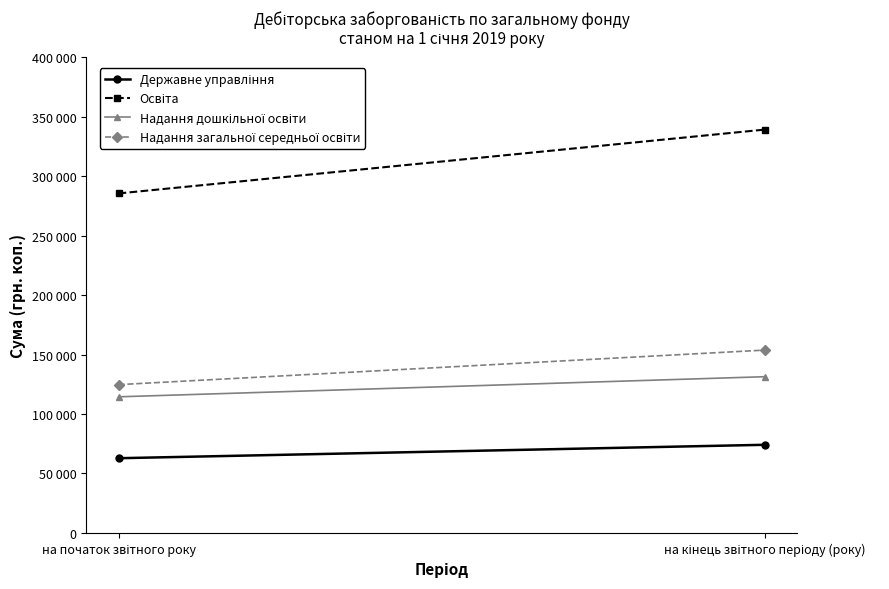

Reading left to right, list all the values displayed in this chart.

Державне управління: 62826.1	74115.3
Освіта: 285479.8	339161.2
Надання дошкільної освіти: 114457.7	131359.6
Надання загальної середньої освіти: 124689.2	153746.5